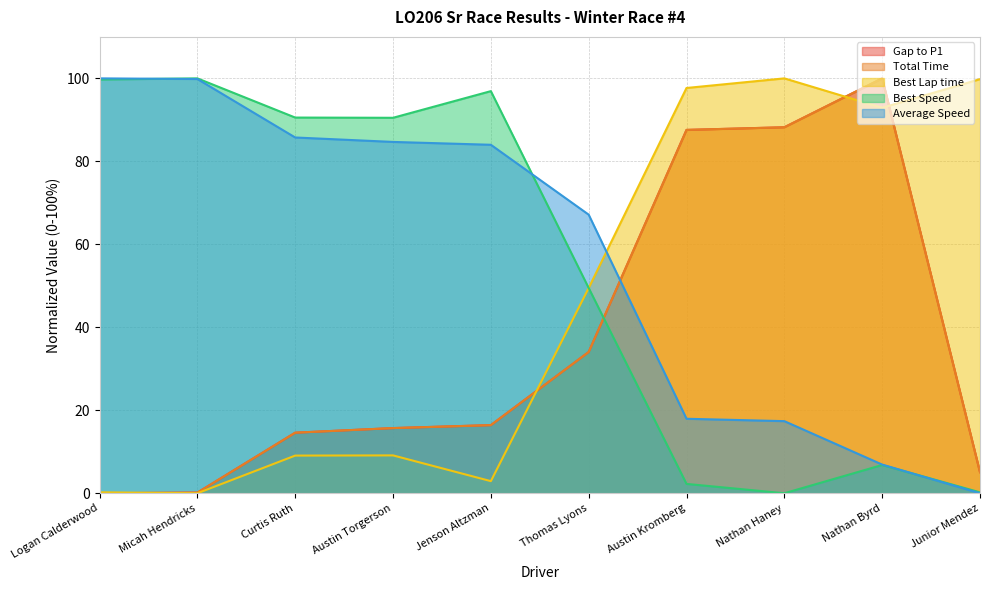

What are all the series names shown in the legend?

Gap to P1, Total Time, Best Lap time, Best Speed, Average Speed